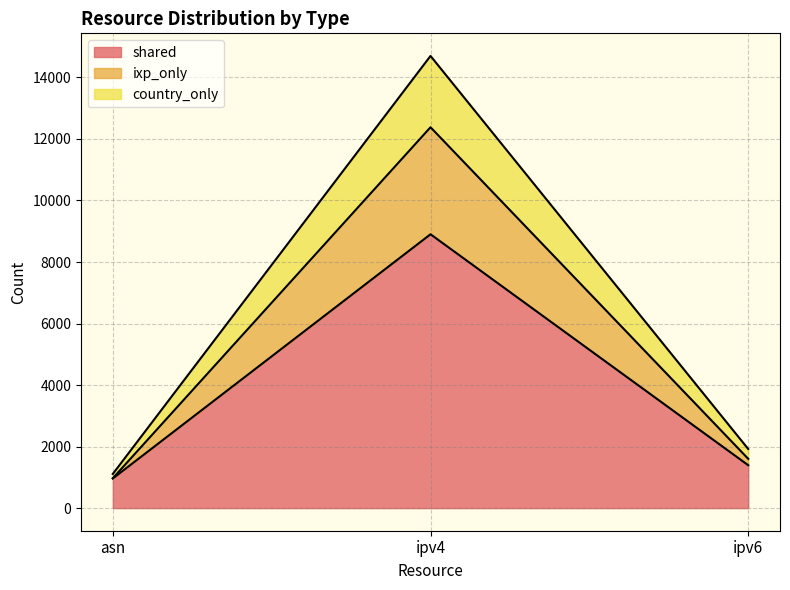

What is the lowest value of the shared series?

963